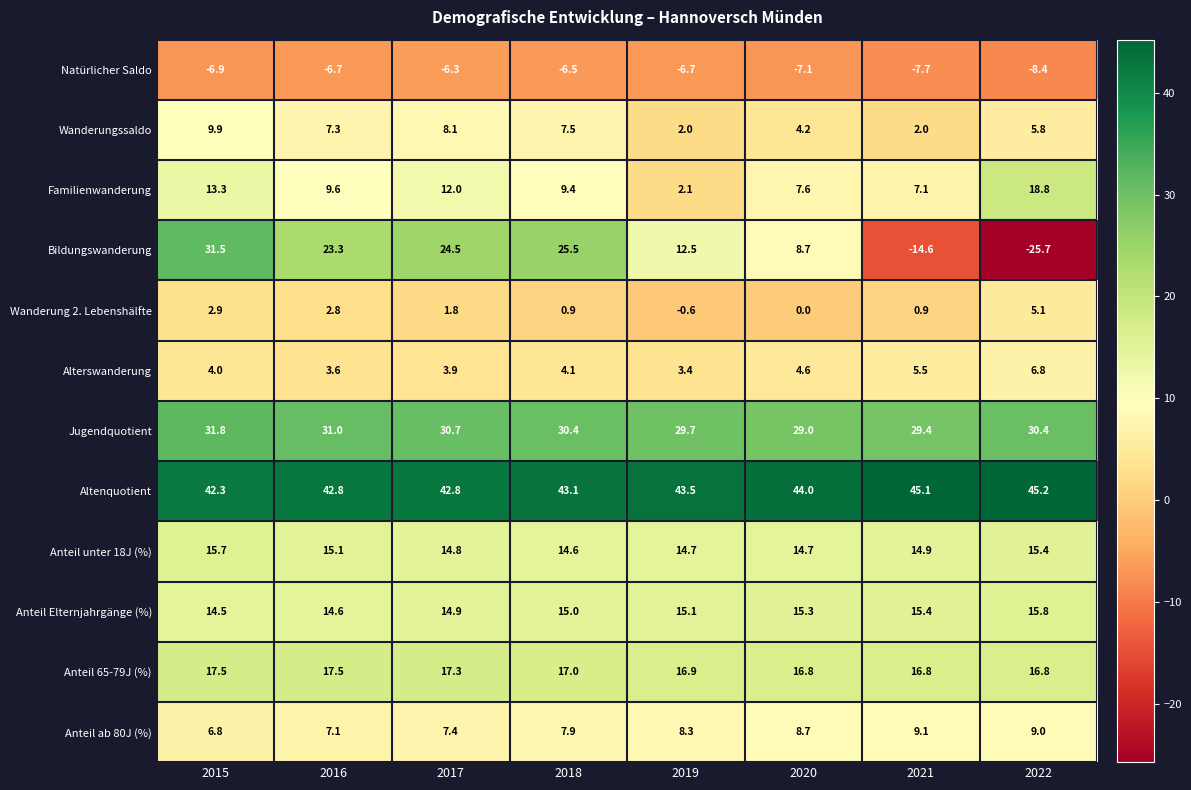

At how many categories does at least one series exceed 28?

8